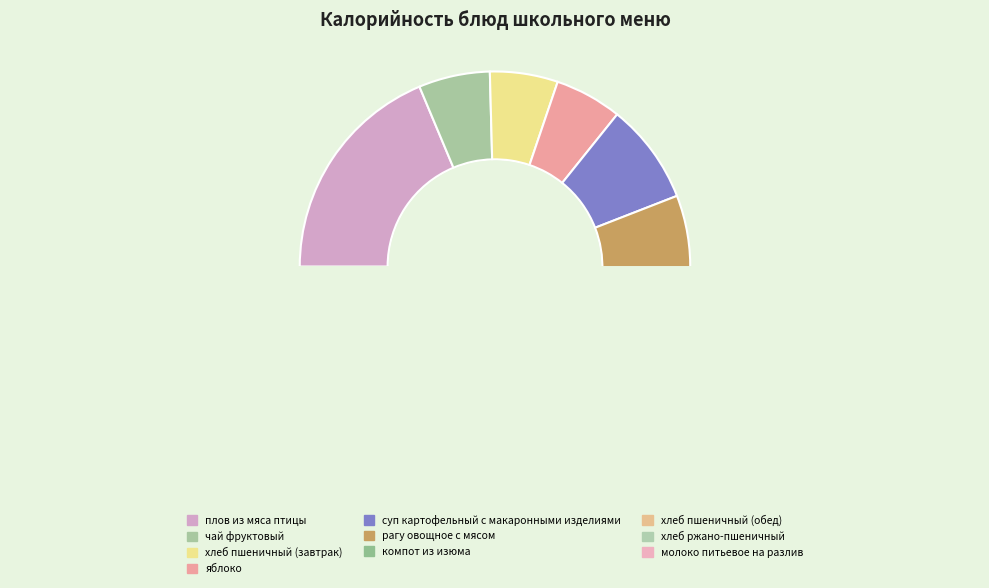

What percentage is the компот из изюма slice, to the nearest percent?

6%